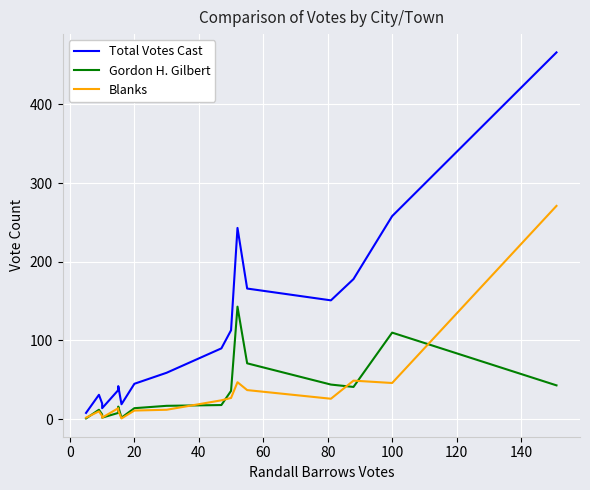

Reading left to right, transcribe all the data shown in this chart.

Total Votes Cast: 8	31	20	14	37	42	19	45	59	90	113	243	166	151	178	258	466
Gordon H. Gilbert: 1	12	6	2	8	16	2	14	17	18	36	143	71	44	41	110	43
Blanks: 2	10	4	2	14	11	1	11	12	24	27	47	37	26	49	46	271